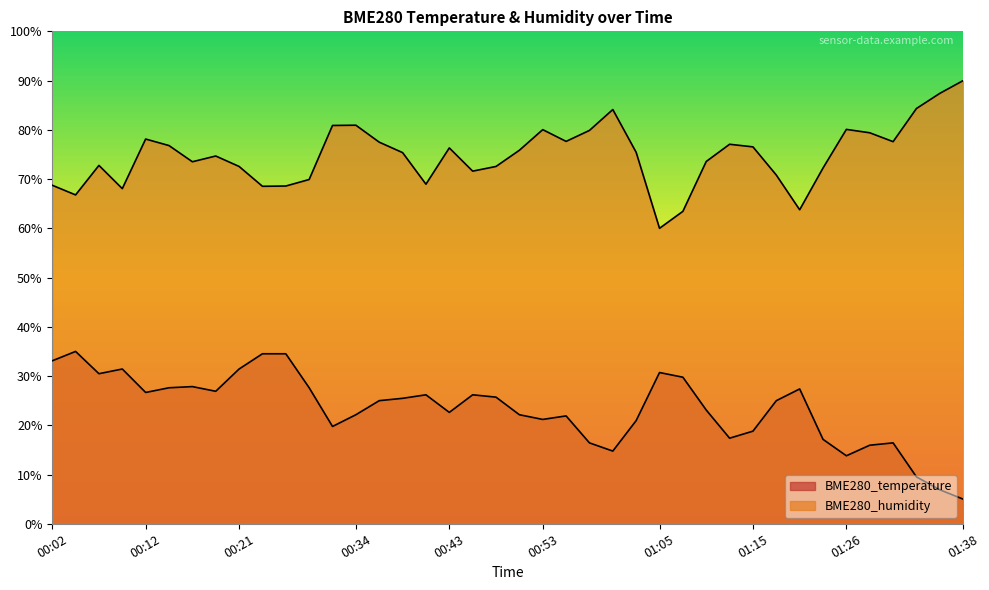

How many data points in BME280_humidity are above 75?

21